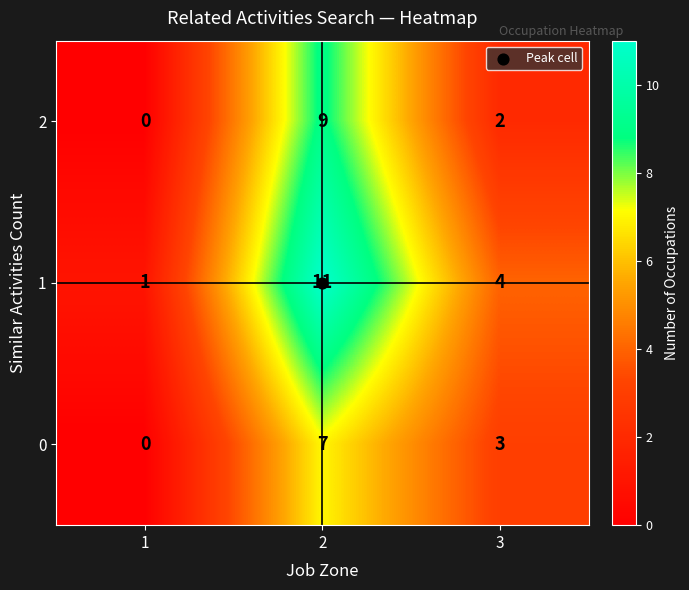

How many positive values does the 2 series have?

2